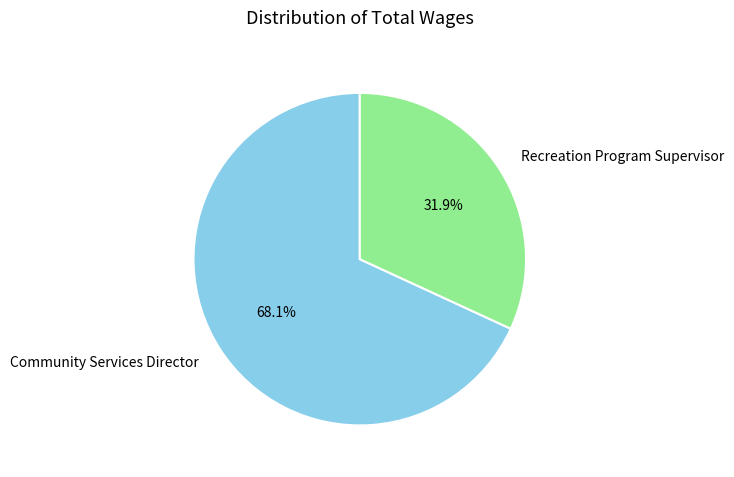

Is it true that Community Services Director is 74% of the pie?

False